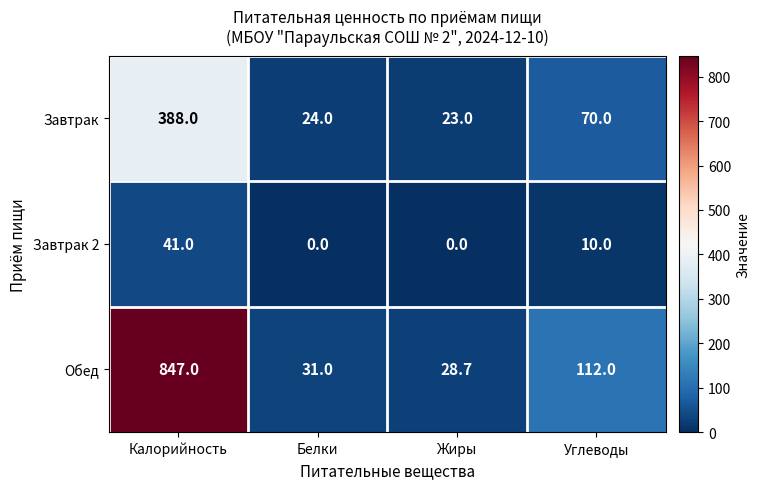

At which label is Завтрак closest to 205?

Углеводы